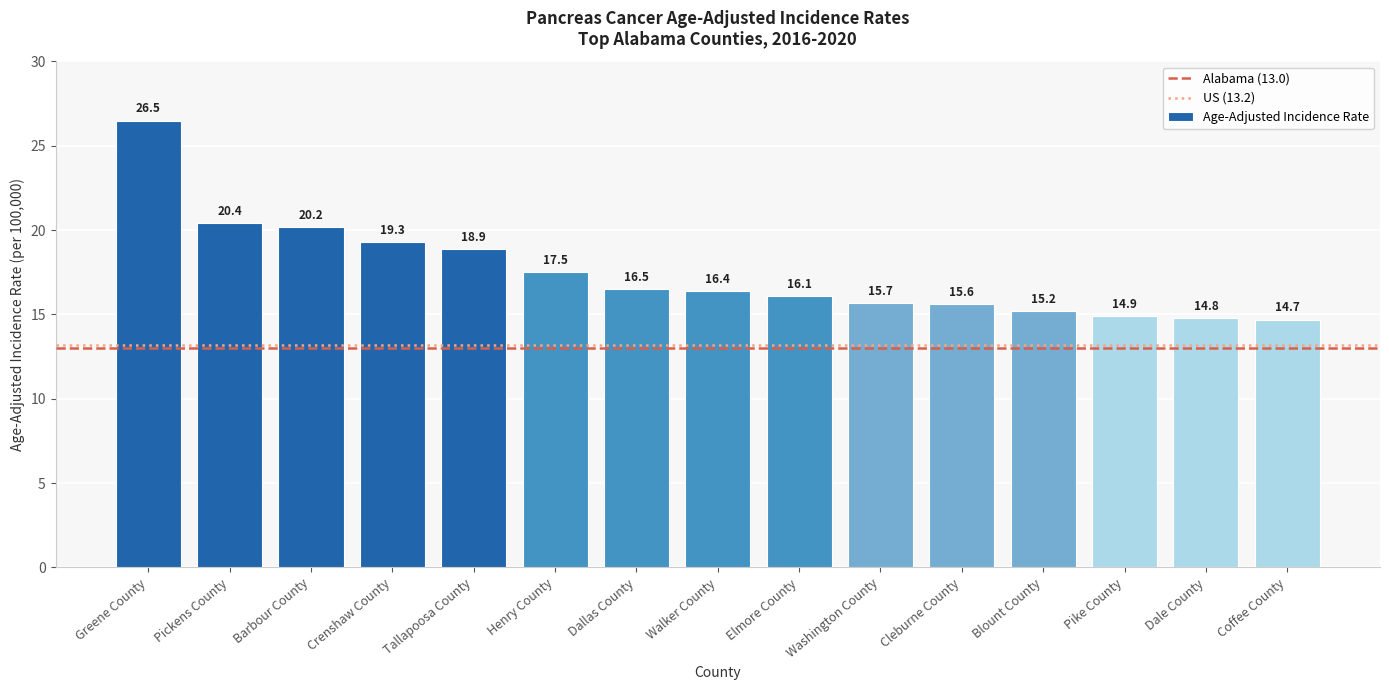

Does the chart contain any negative values?

No